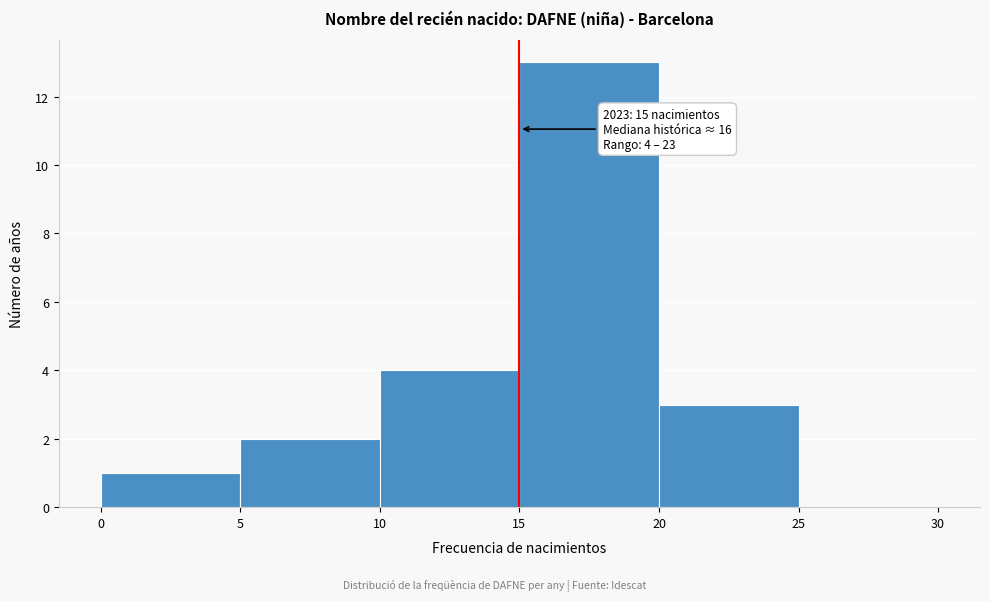

Over which range of the x-axis is the bar tallest?

15 to 20